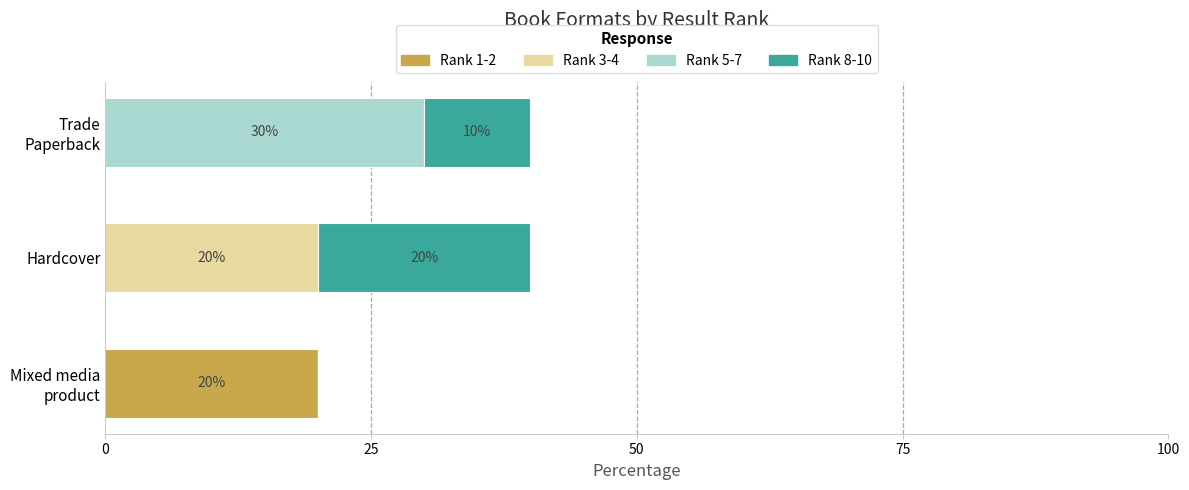

What is the highest value of the Rank 1-2 series?

20